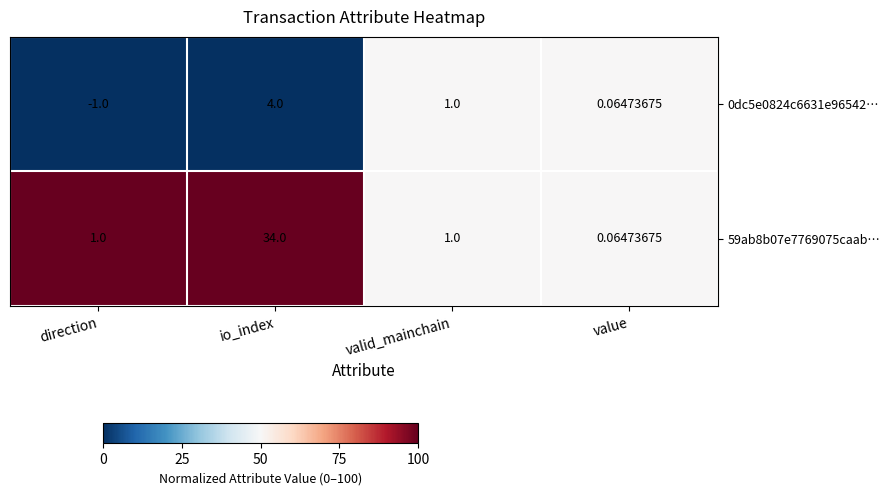

List the labels in order of 0dc5e0824c6631e96542… value, largest first.

io_index, valid_mainchain, value, direction